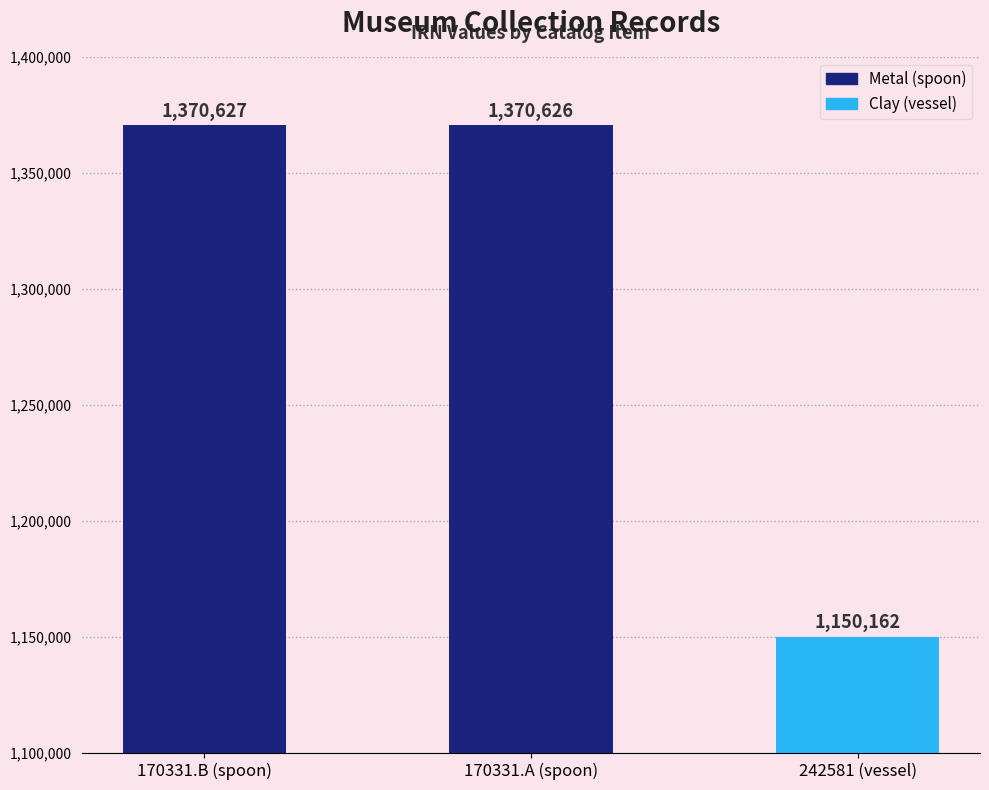

Reading left to right, extract all data points from this chart.

170331.B (spoon)=1370627	170331.A (spoon)=1370626	242581 (vessel)=1150162